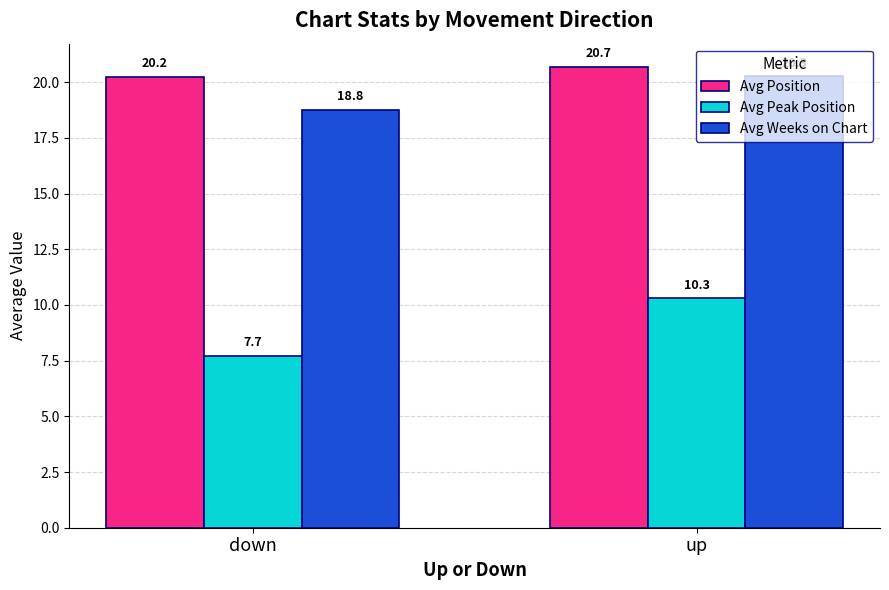

How many bars are there in total?

6